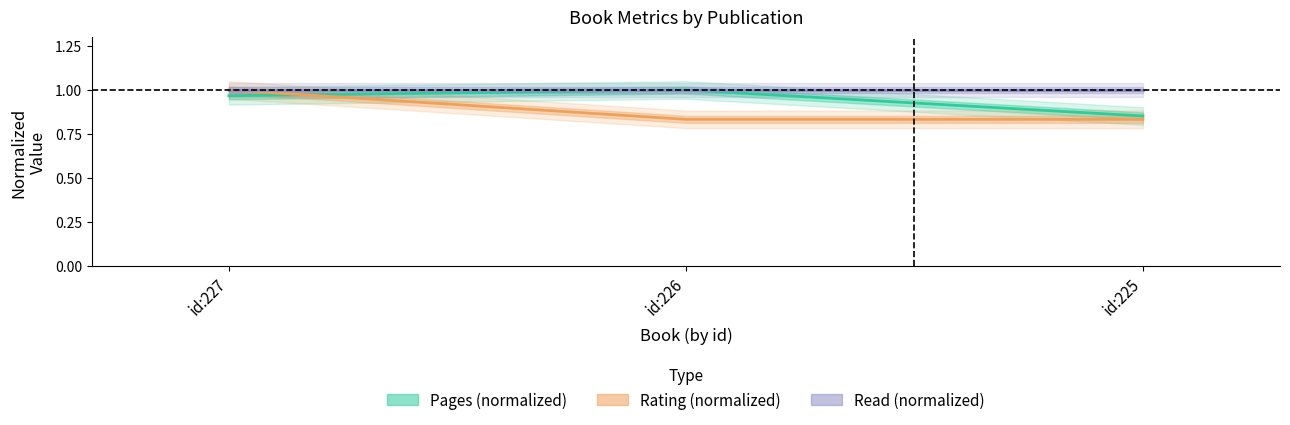

At which label does Pages (normalized) reach its peak?

id:226